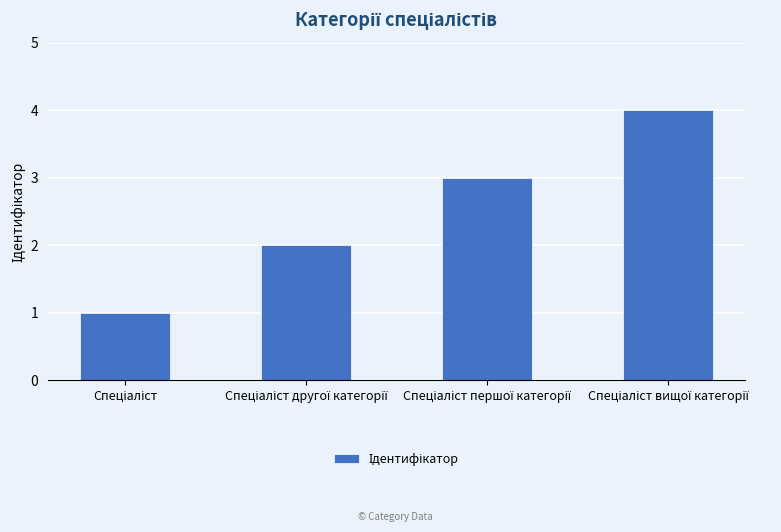

What is the sum of all values?

10